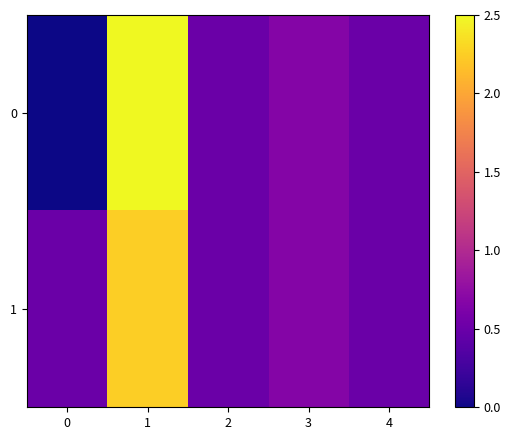

List the series in order of their overall mean, highest first.

1, 0